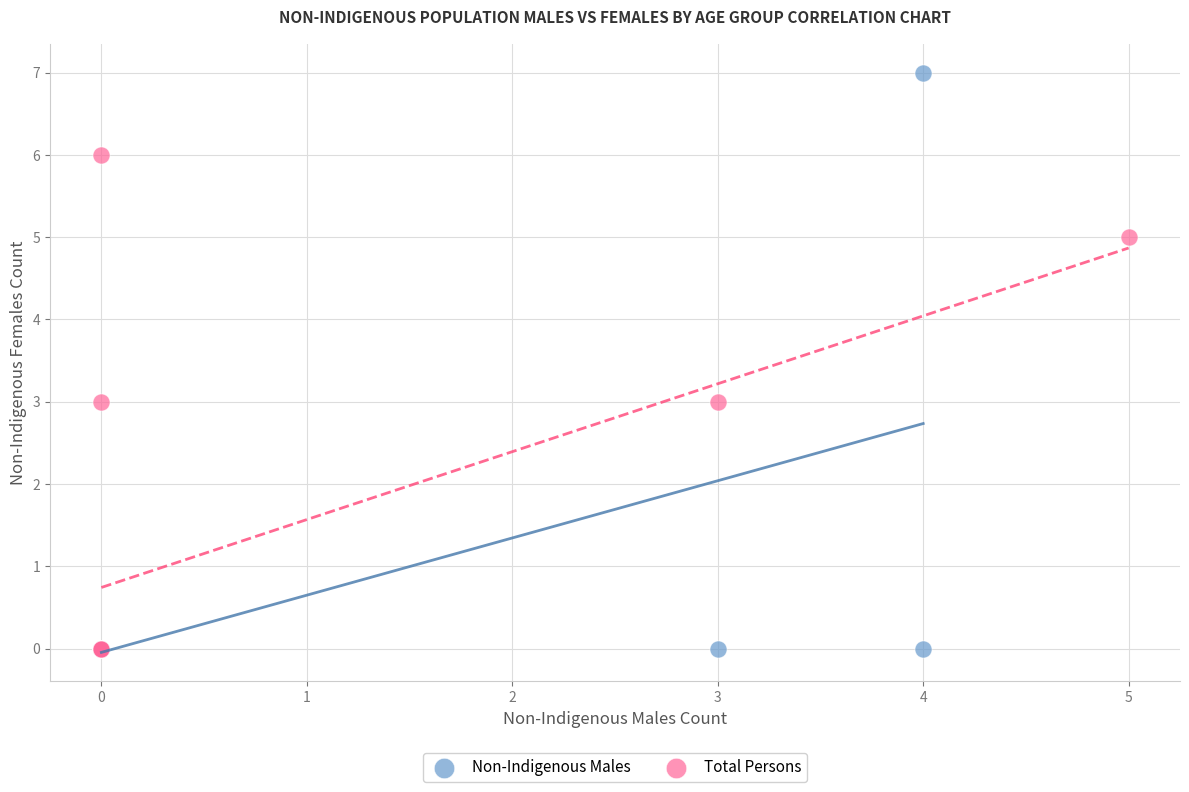

Which series has the widest spread of Y values?

Non-Indigenous Males